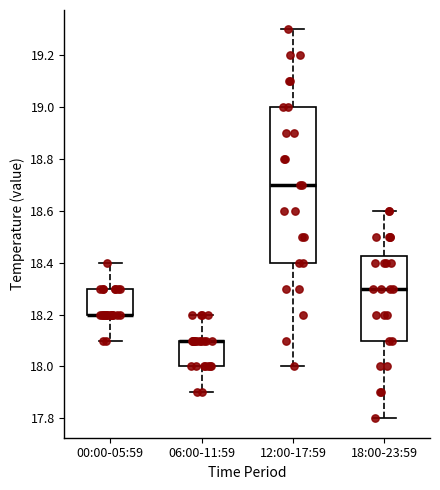

Which box is the tallest, from its lower edge to its upper edge?

12:00-17:59